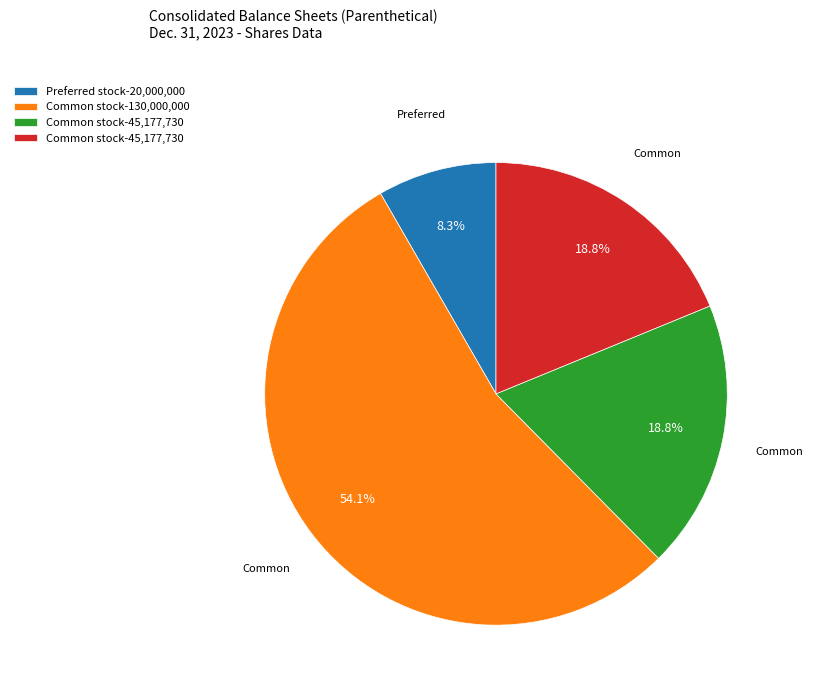

Is there a majority slice in this chart?

Yes